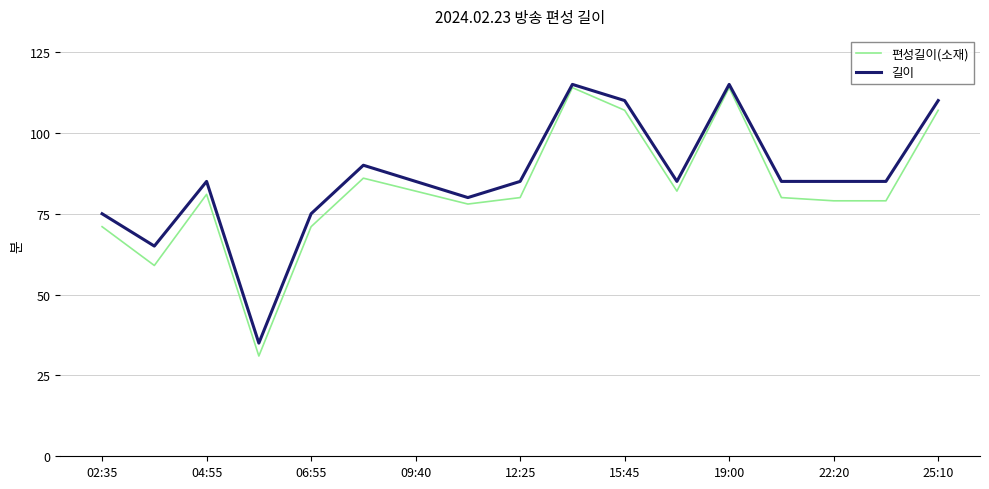

What is the highest value of the 편성길이(소재) series?

114